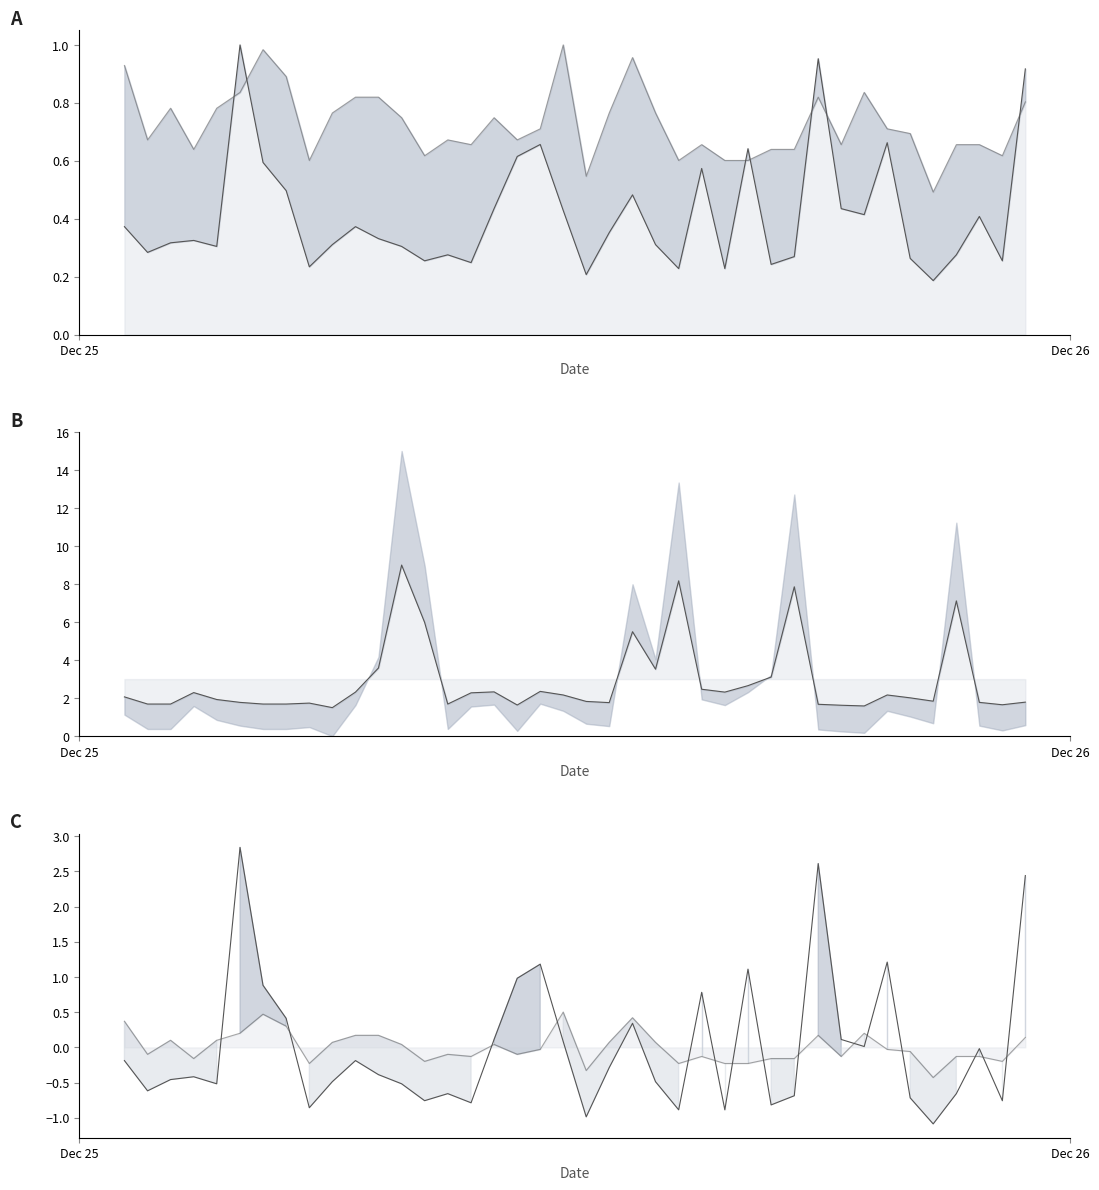

Which series has the widest spread of values?

Max_cycle mid